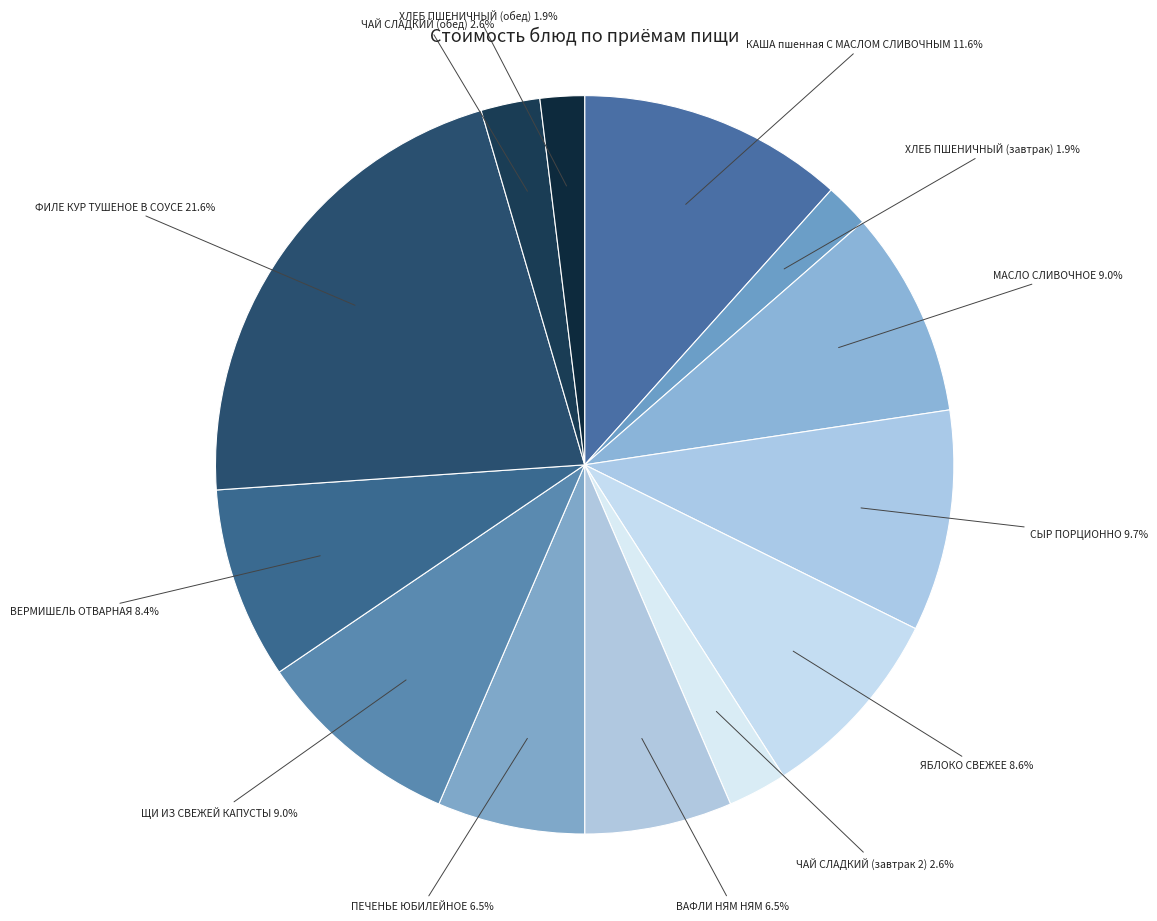

To the nearest percent, what portion does ЧАЙ СЛАДКИЙ (обед) represent?

3%